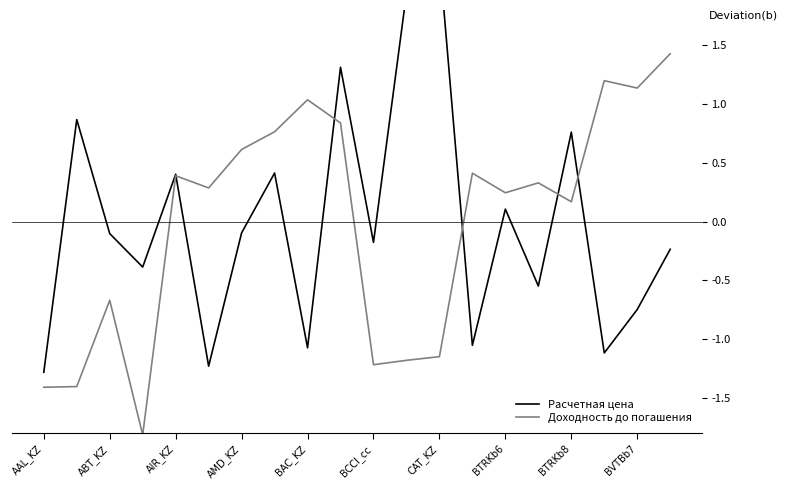

Where is Доходность до погашения nearest to the value 0?

BTRKb8